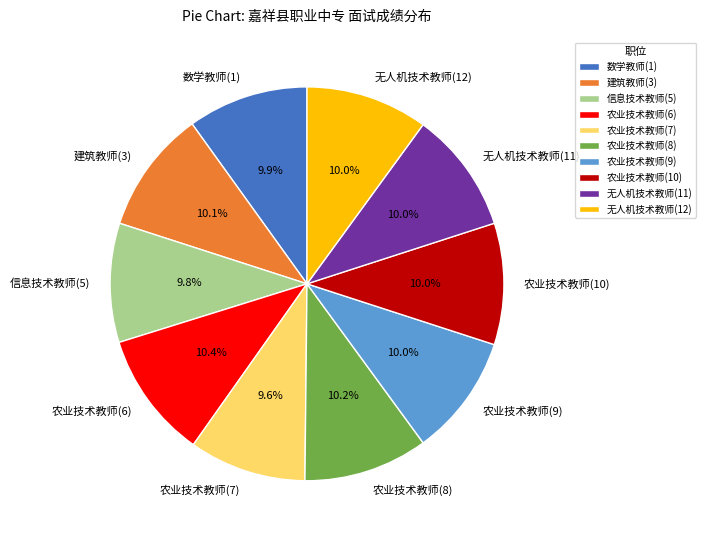

How much of the chart is everything except 农业技术教师(7)?

90.4%